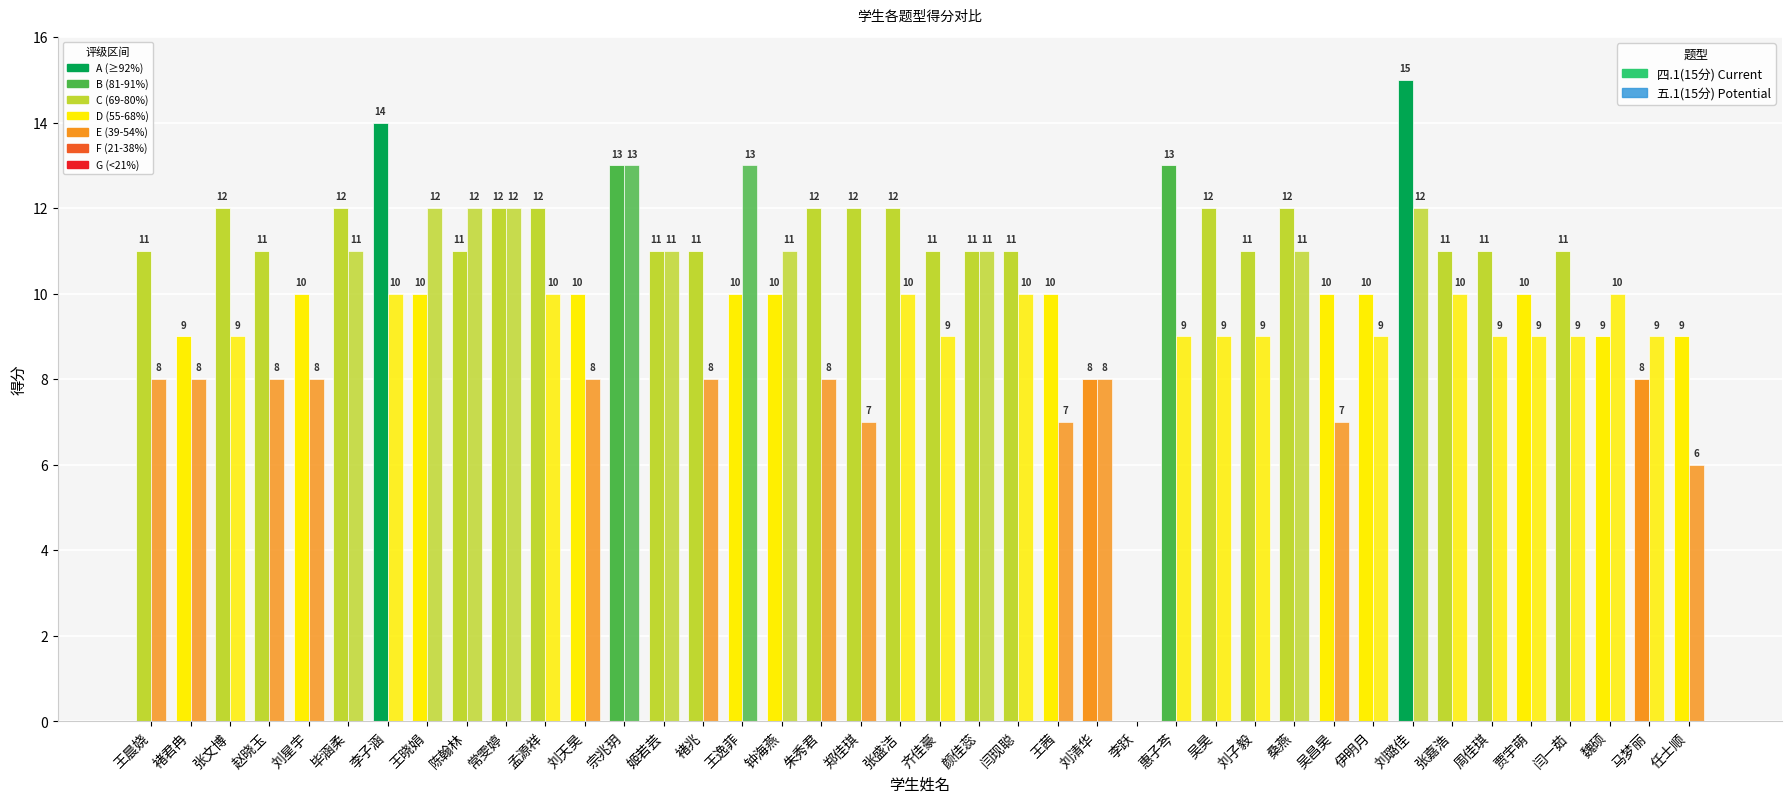

How many groups of bars are there?

40